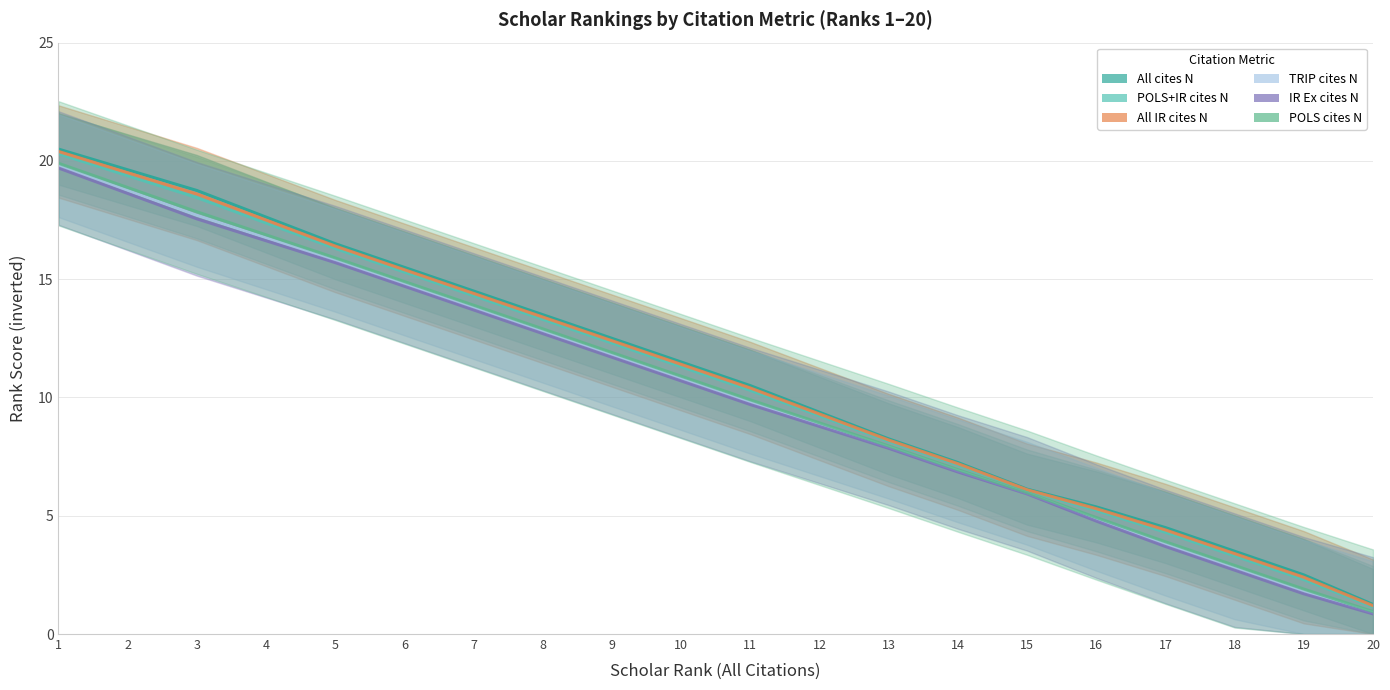

Which category has the highest value across all series?

1